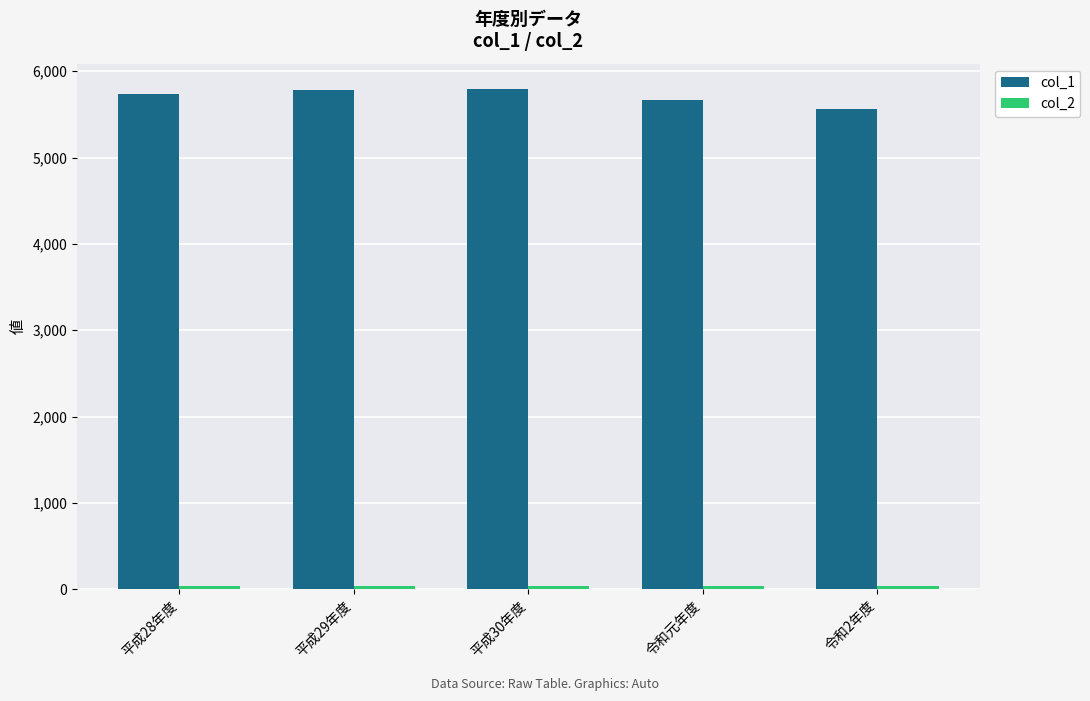

What value does the col_1 series have at 平成29年度, to the nearest 10?

5790